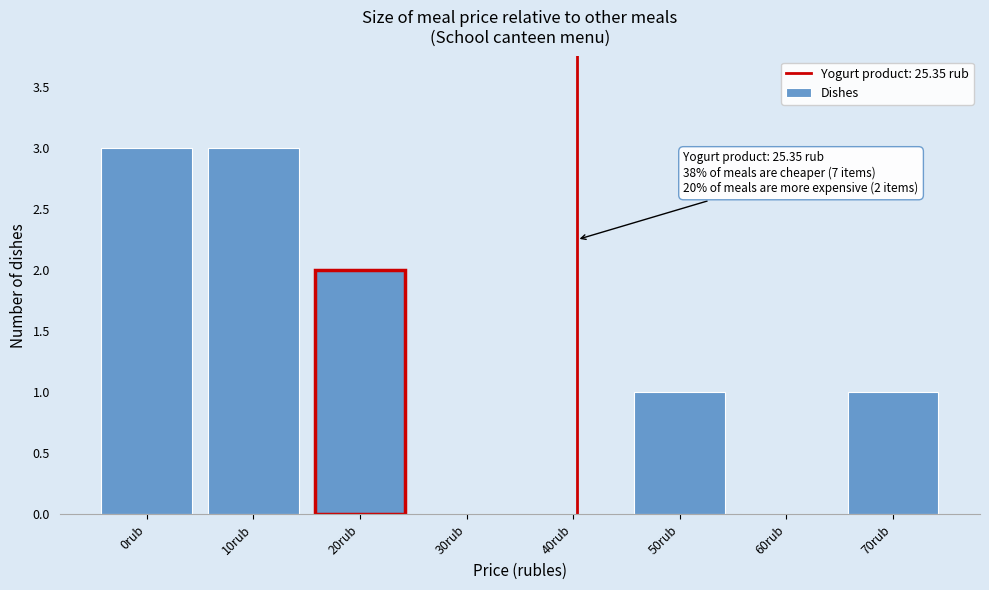

Reading left to right, list all the values displayed in this chart.

0rub=3	10rub=3	20rub=2	30rub=0	40rub=0	50rub=1	60rub=0	70rub=1